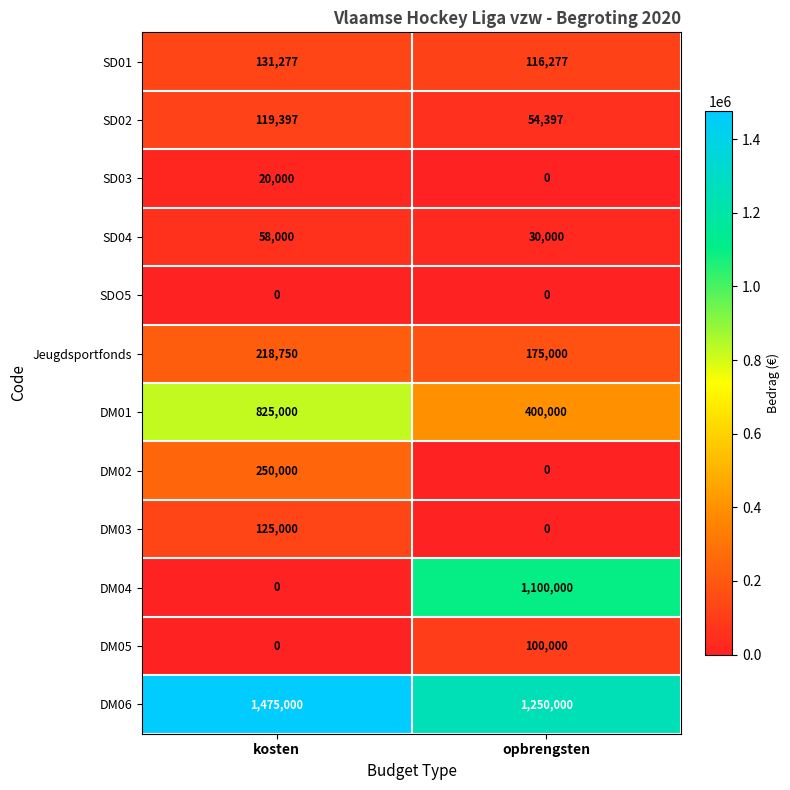

What is the total value across all series at kosten?

3222424